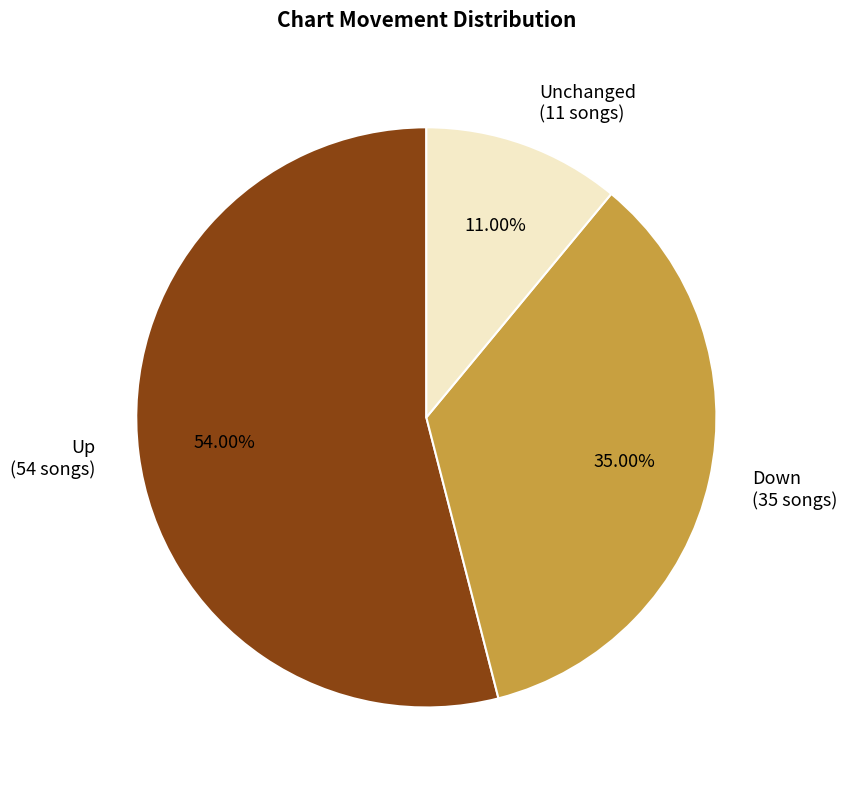

Which has a higher value, Unchanged (11 songs) or Down (35 songs)?

Down (35 songs)